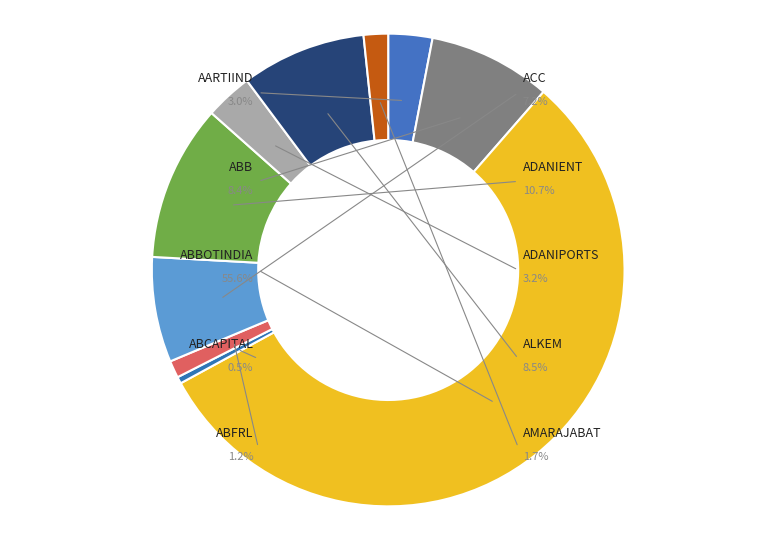

Does any single category account for the majority?

Yes